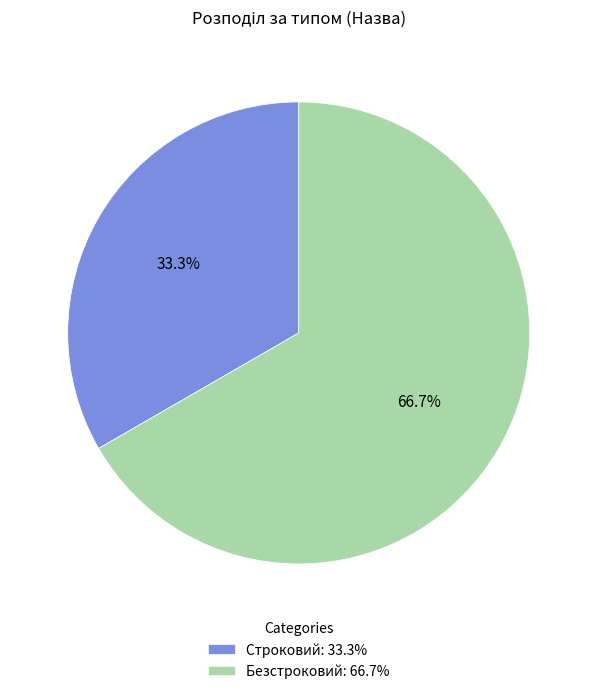

Between Строковий and Безстроковий, which is larger?

Безстроковий